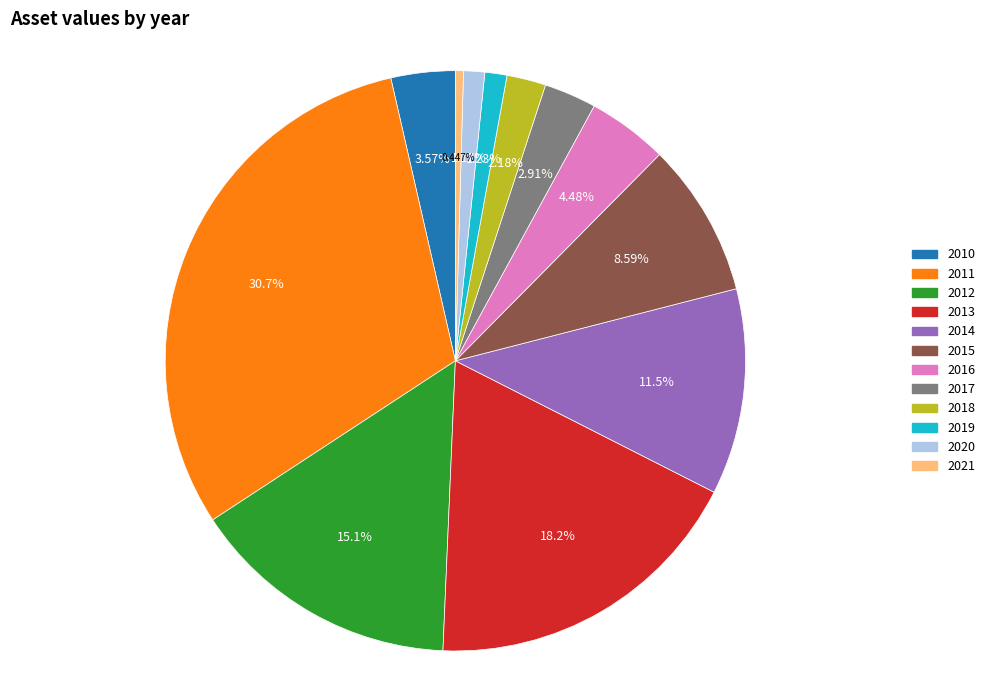

Is 2010 the majority of the pie?

No